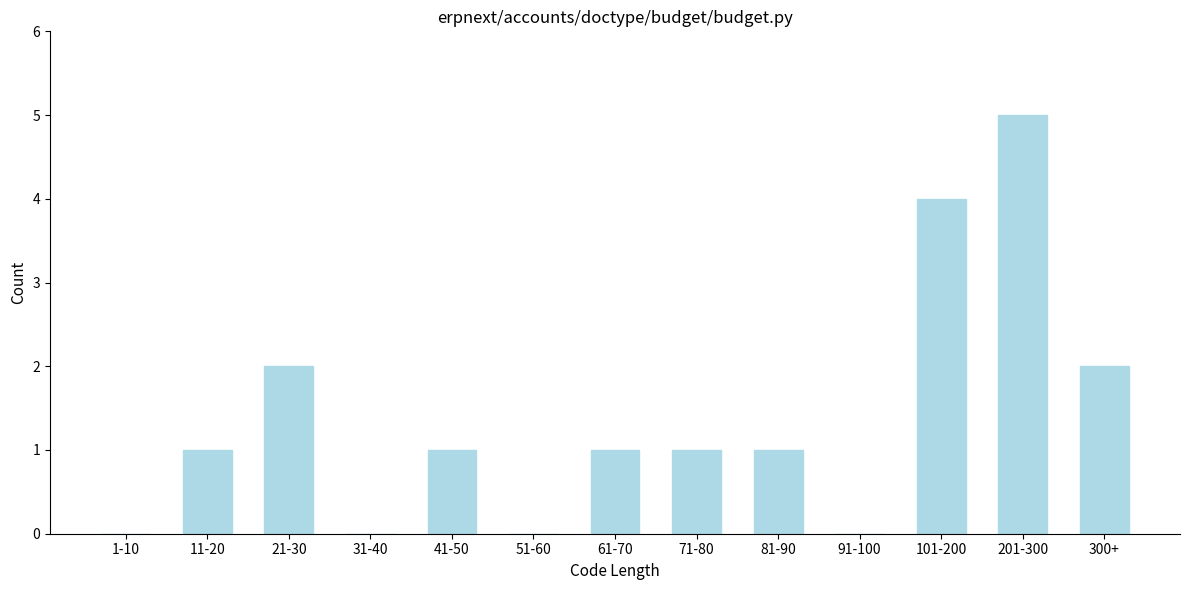

Reading left to right, extract all data points from this chart.

1-10=0	11-20=1	21-30=2	31-40=0	41-50=1	51-60=0	61-70=1	71-80=1	81-90=1	91-100=0	101-200=4	201-300=5	300+=2